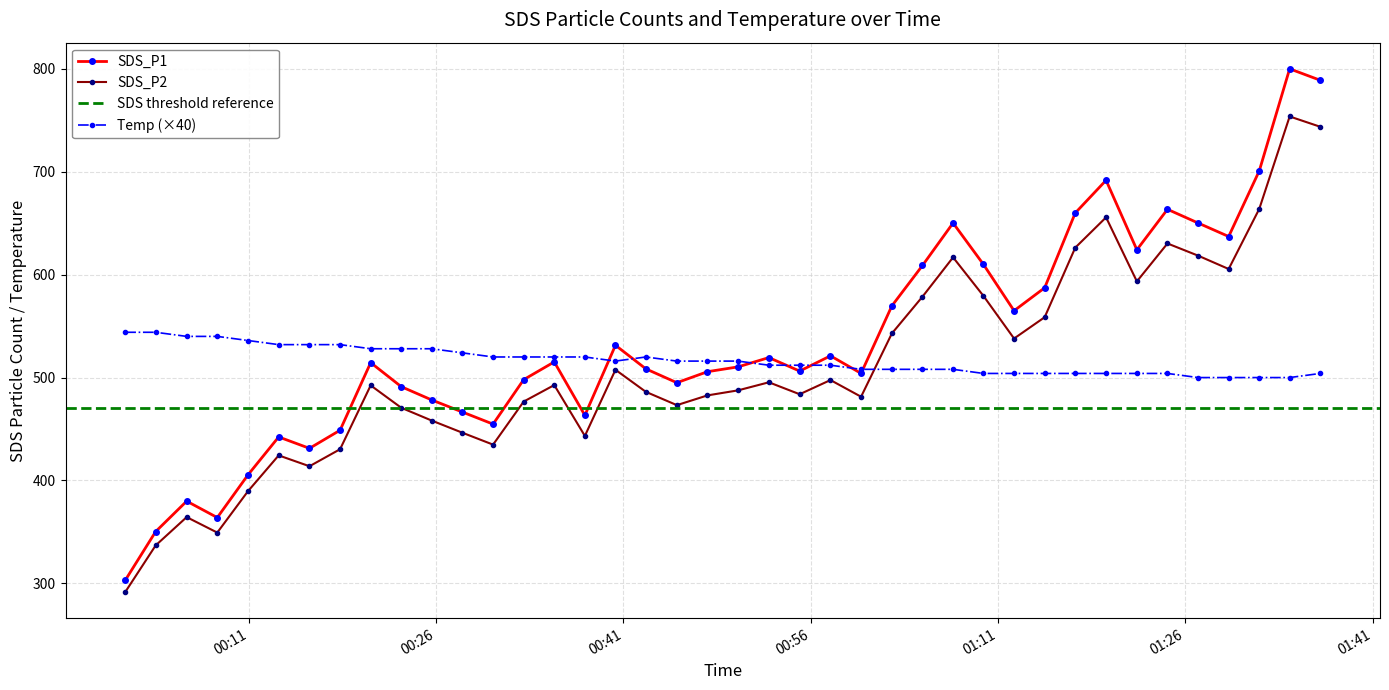

List the series in order of their overall mean, highest first.

SDS_P1, Temp, SDS_P2